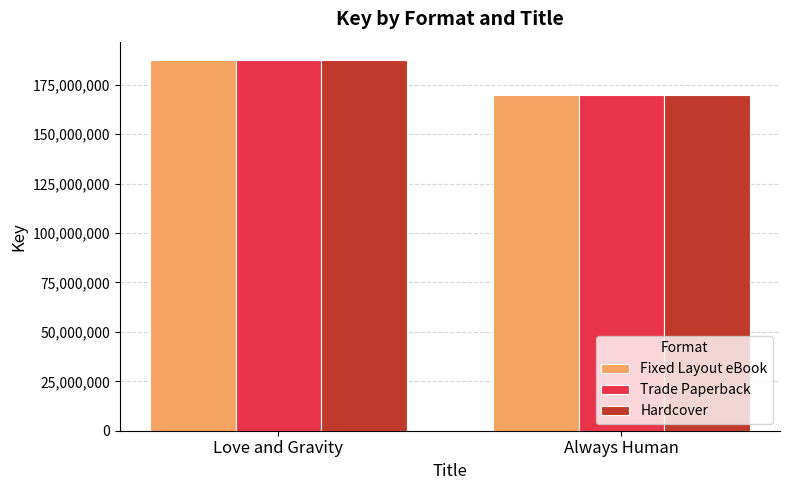

What is the sum of all Fixed Layout eBook values?

357304866